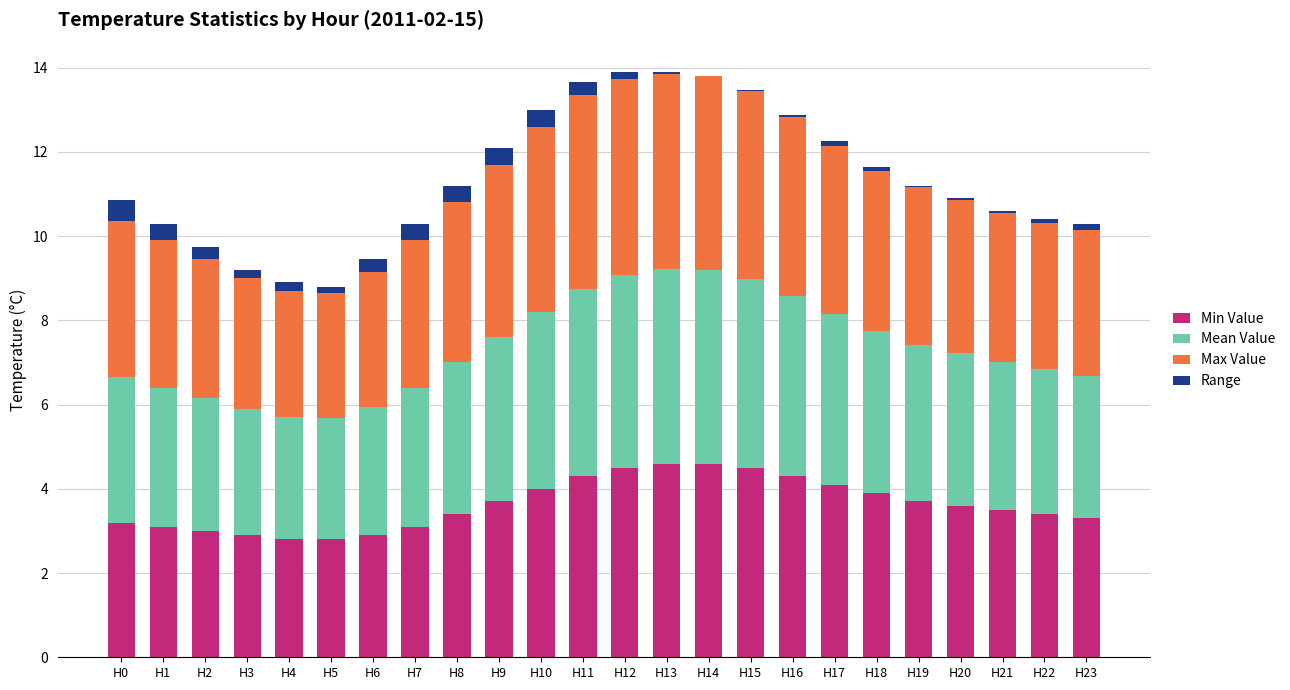

True or false: Min Value has a value of 6.4 at H13.

False